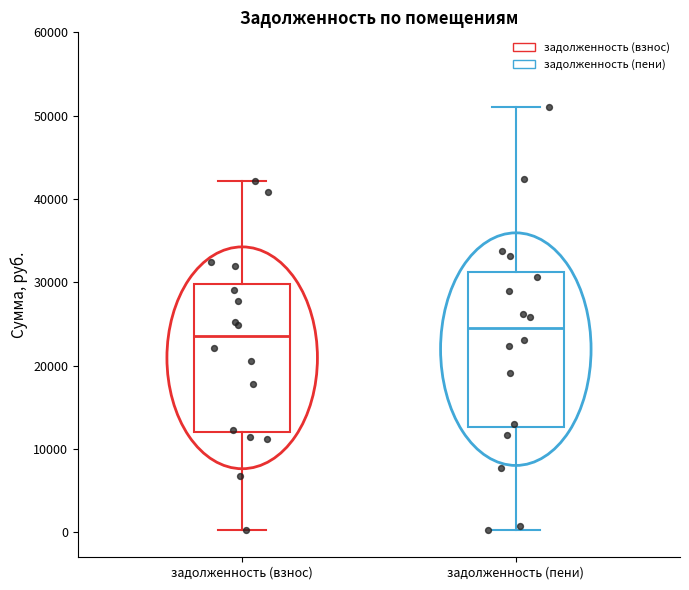

Reading left to right, read every box against the y-axis: the position of its median line, the range the box covers, and the ends of its whiskers. The values are not printed on the chart, so give them approximately, as read against the axis.

задолженность (взнос): median 24000, box 12000 to 30000, whiskers 0 to 42000
задолженность (пени): median 24000, box 13000 to 31000, whiskers 0 to 51000